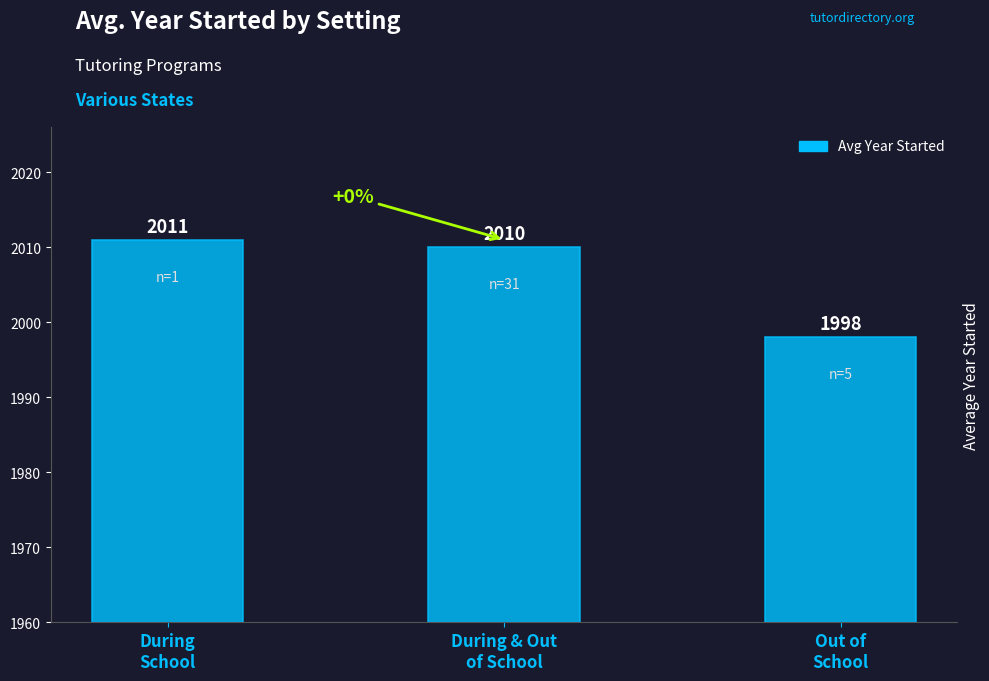

Reading right to left, what are all the values shown in this chart?

Out of
School=1998	During & Out
of School=2010	During
School=2011